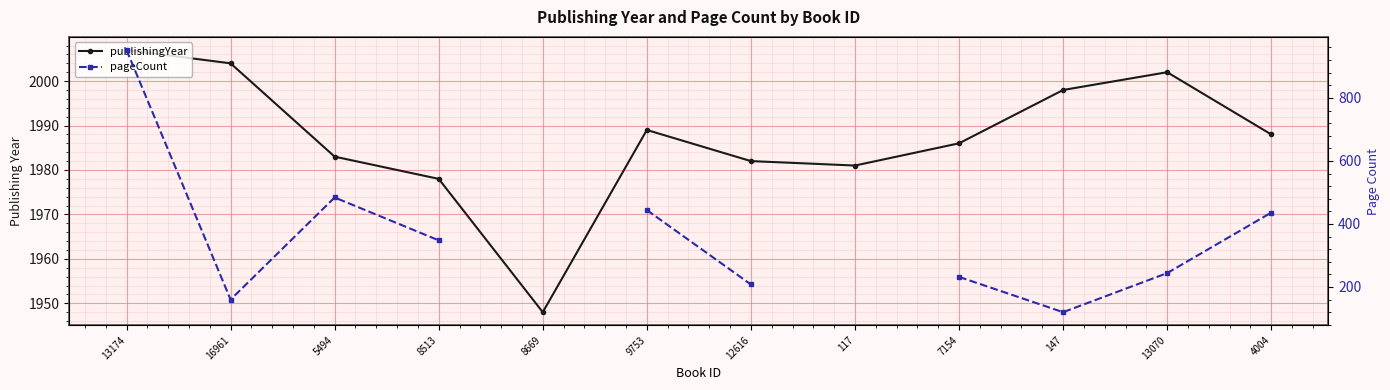

What is the value of the pageCount point at the 10th from the left?

120.0